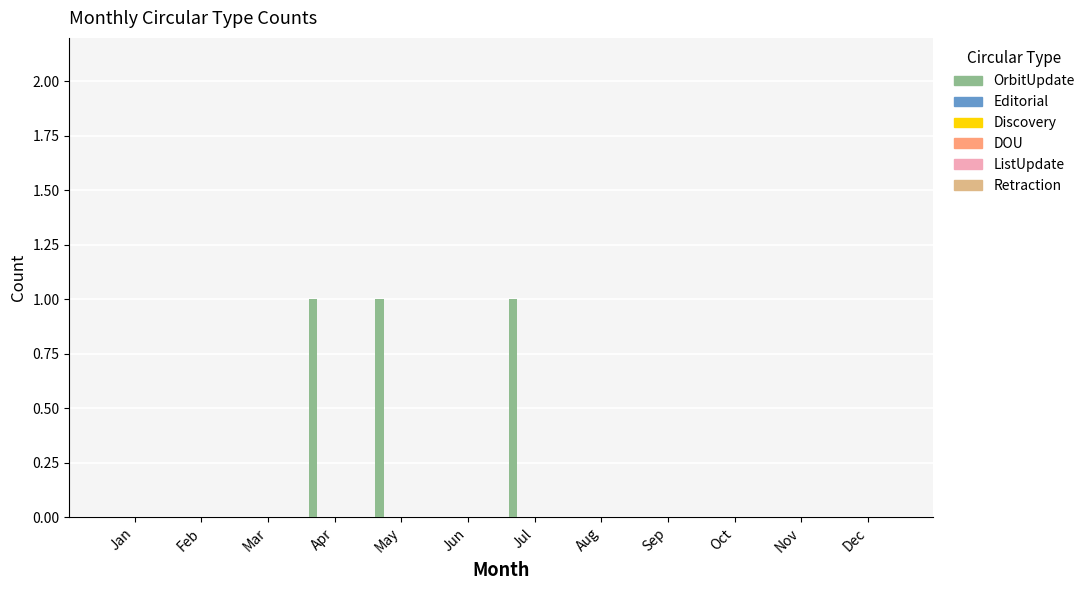

What is the sum of all values?

3